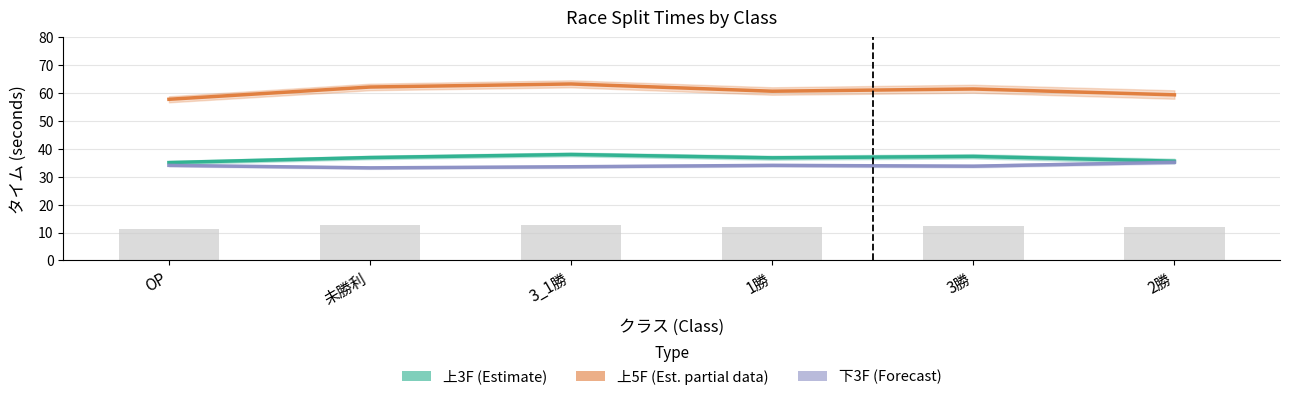

How many data points in 上3F (Estimate) are less than 36?

2